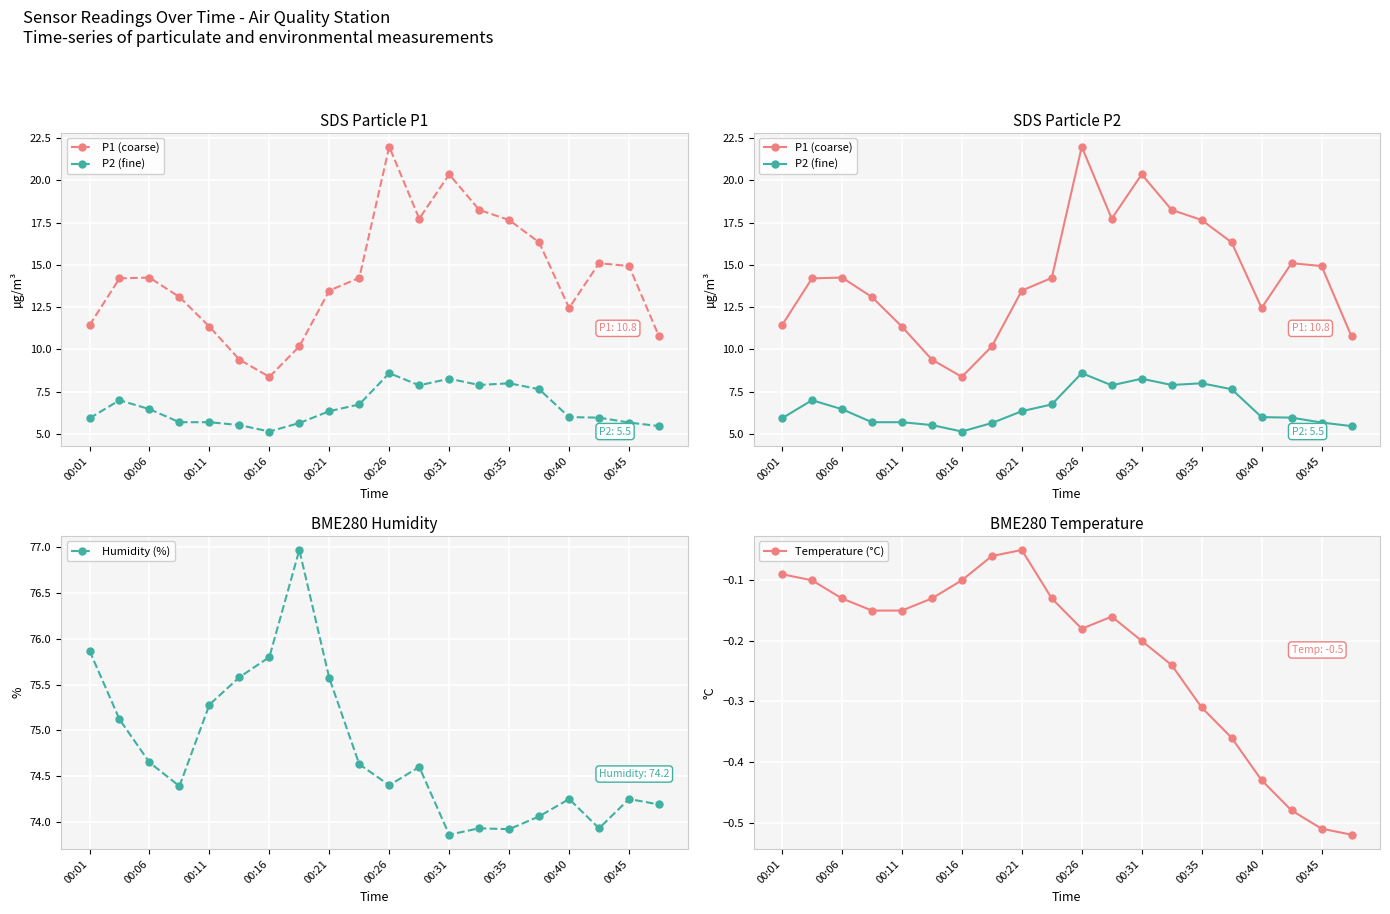

Between 13 and 19, which series saw the biggest shift?

P1 (coarse)